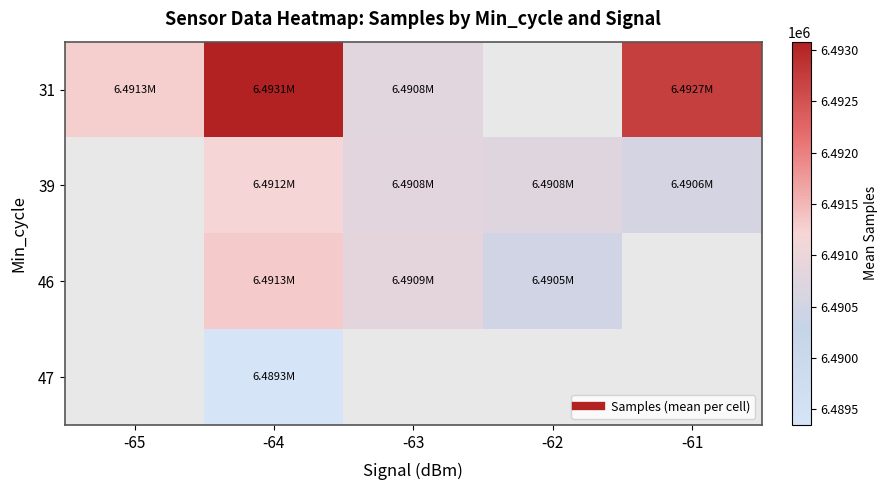

Which category has the lowest value across all series?

-64